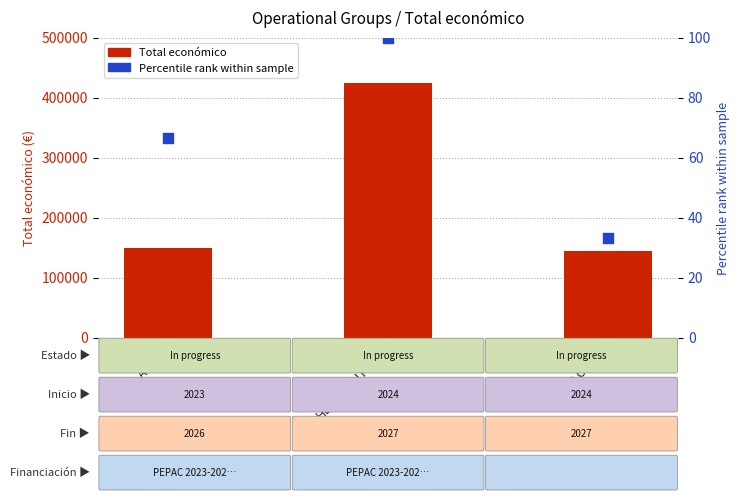

What are all the series names shown in the legend?

Total económico, Percentile rank within sample